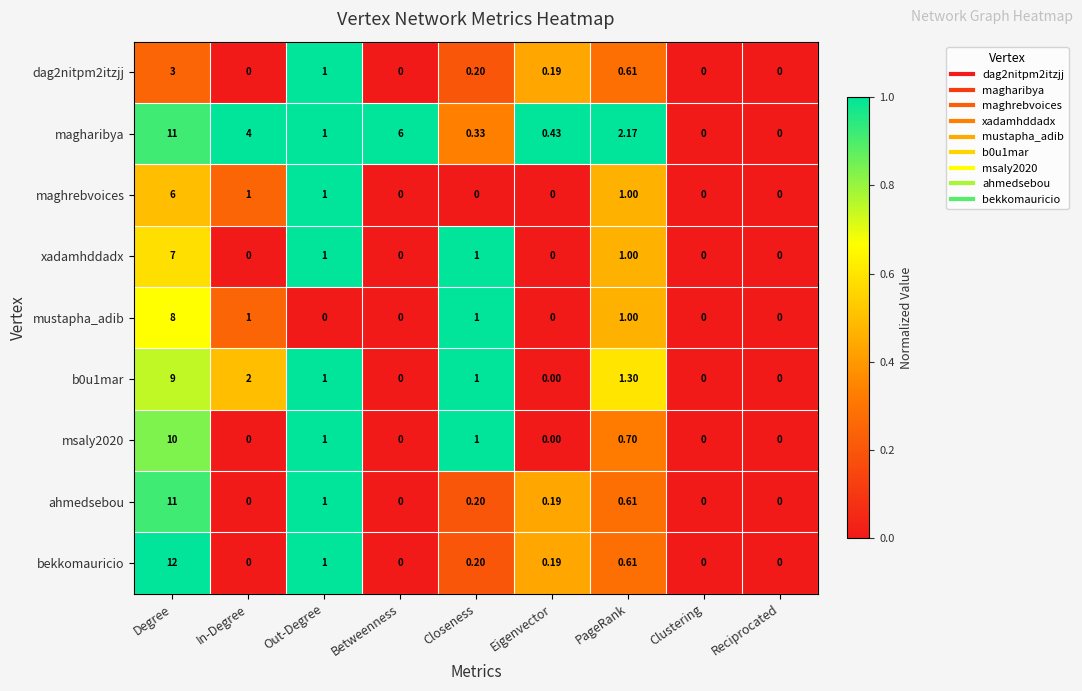

How many distinct data groups are displayed?

9